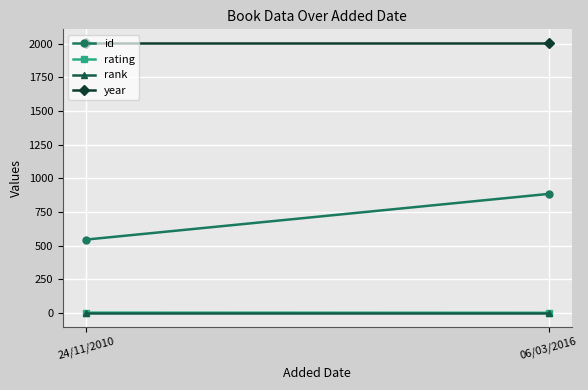

What is the sum of all year values?

4012